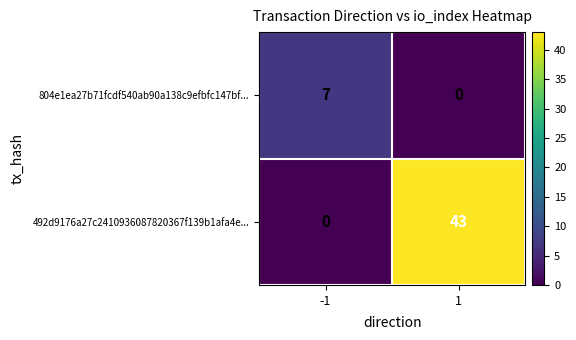

What is the greatest value displayed?

43